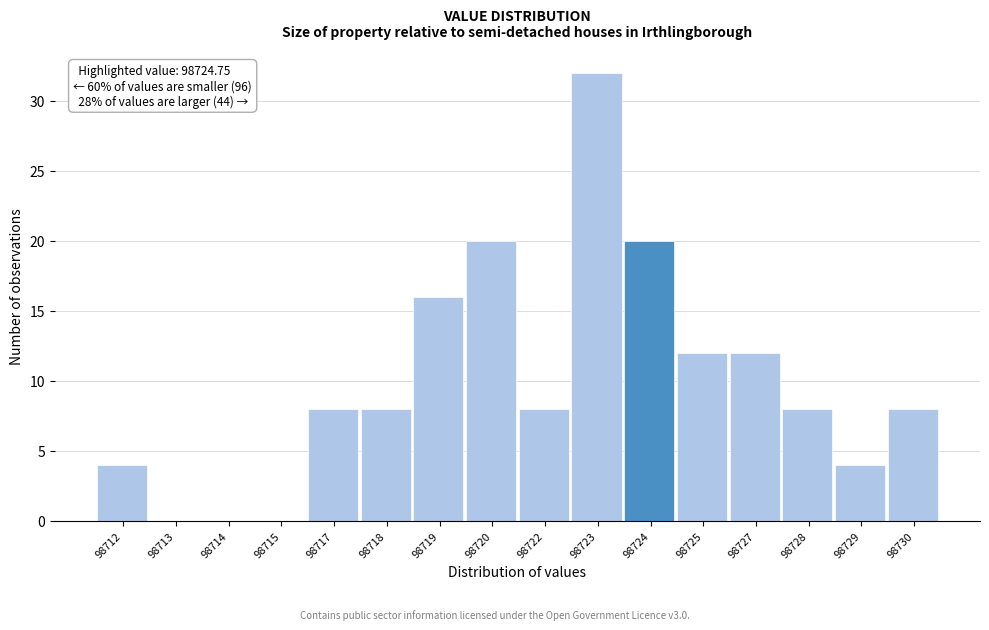

Reading right to left, transcribe all the data shown in this chart.

98730=8	98729=4	98728=8	98727=12	98725=12	98724=20	98723=32	98722=8	98720=20	98719=16	98718=8	98717=8	98715=0	98714=0	98713=0	98712=4